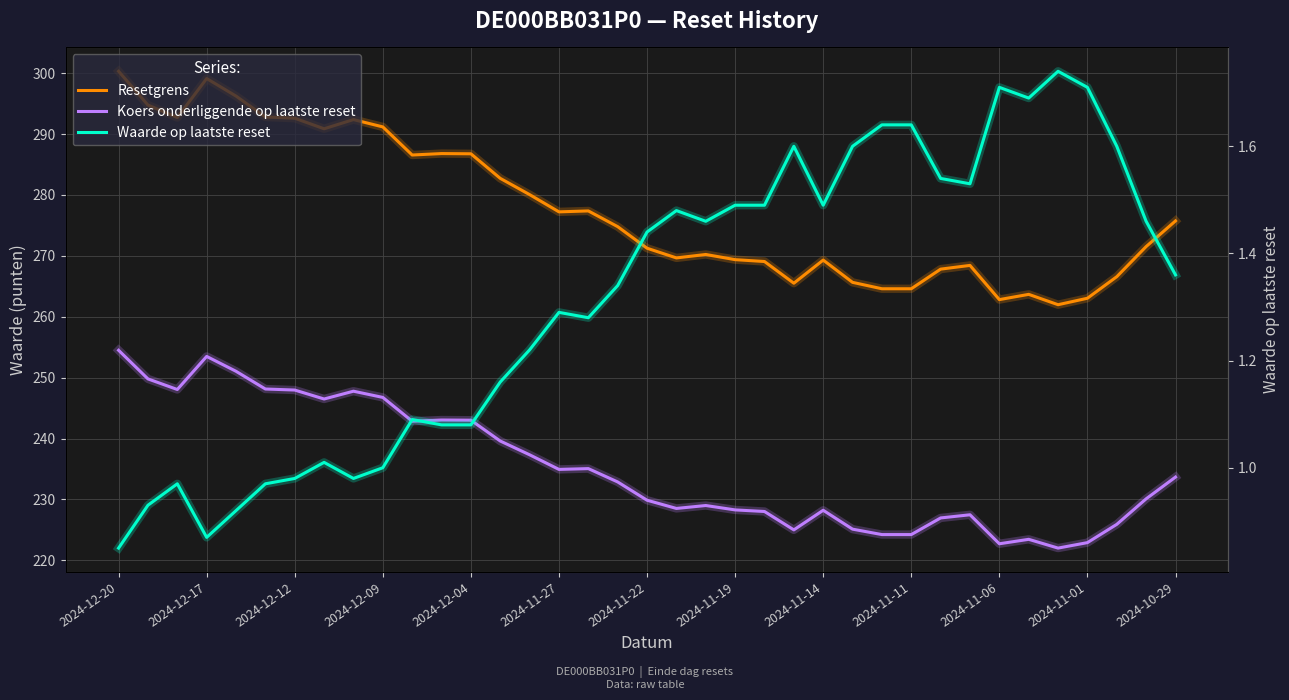

Count the number of categories in the chart.

37